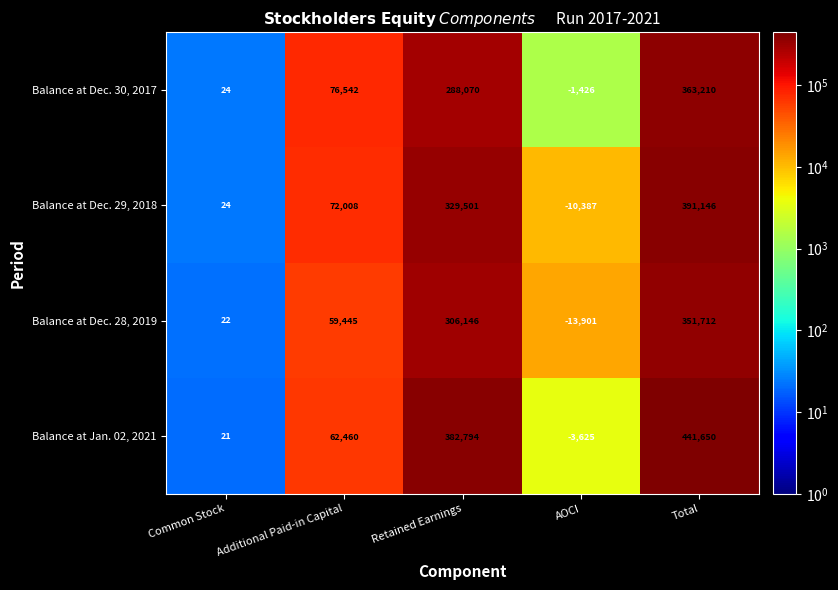

What is the spread (max minus min) of values at Common Stock?

3